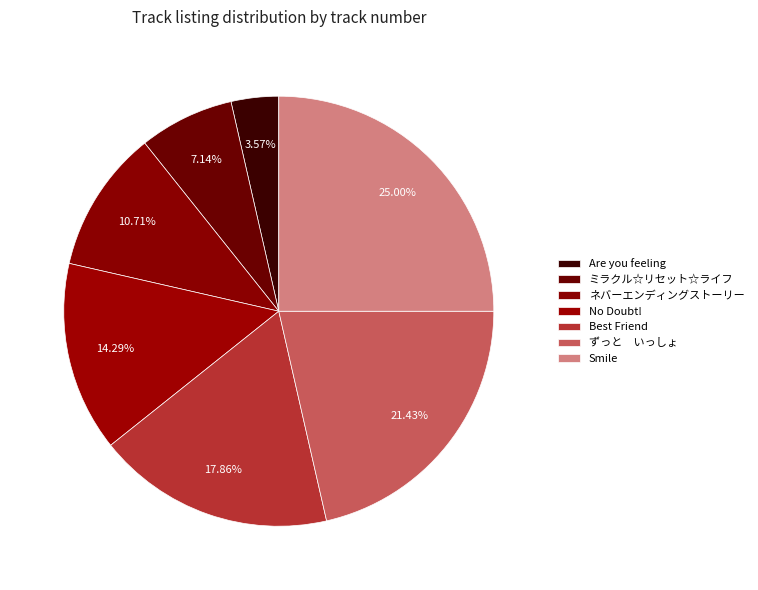

Count the number of slices in the pie.

7